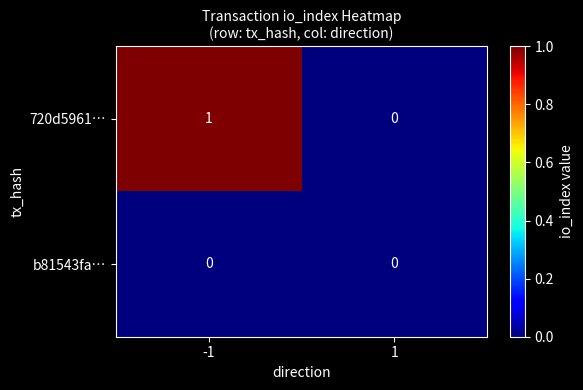

Which series changed the most between -1 and 1?

720d5961…